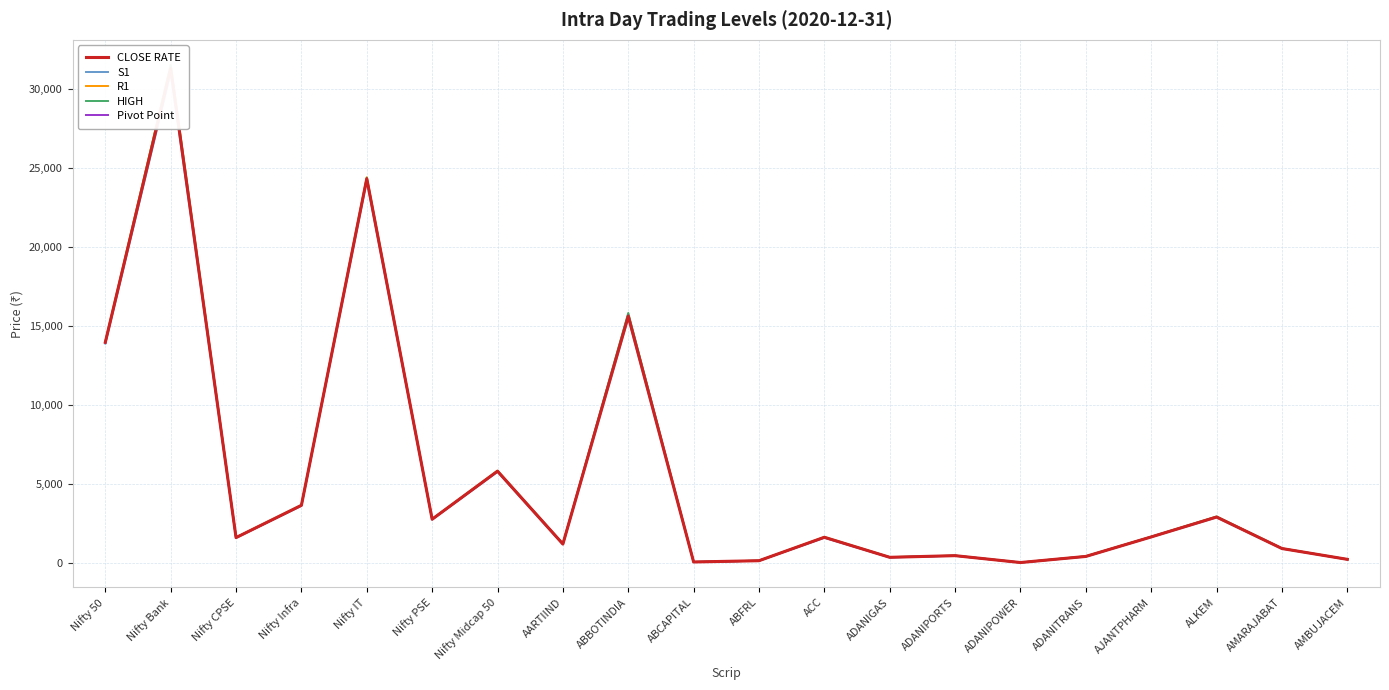

Is the value of Pivot Point at ADANIGAS greater than the value of R1 at AMBUJACEM?

Yes